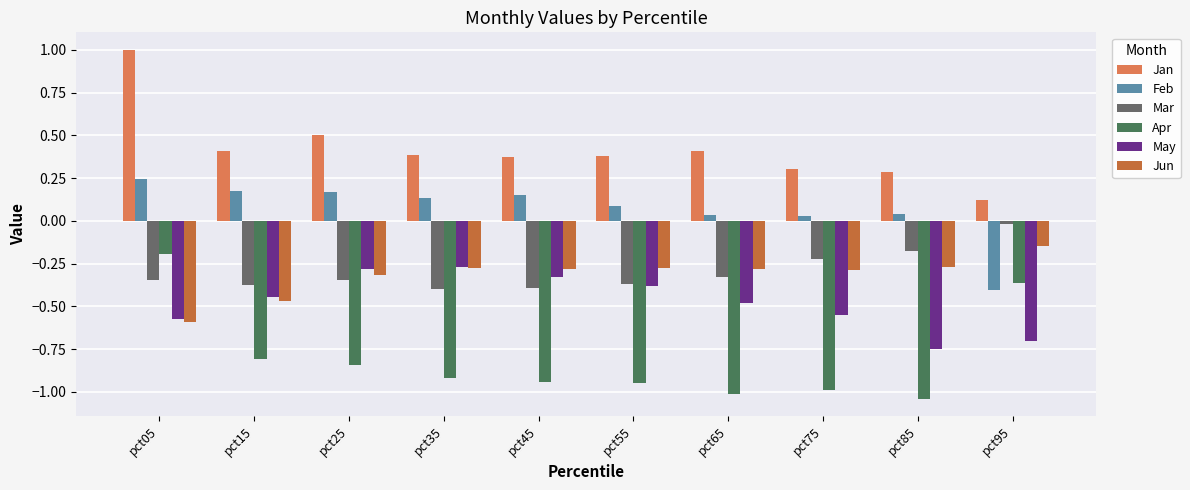

What is the difference between the highest and lowest values at pct35?

1.3